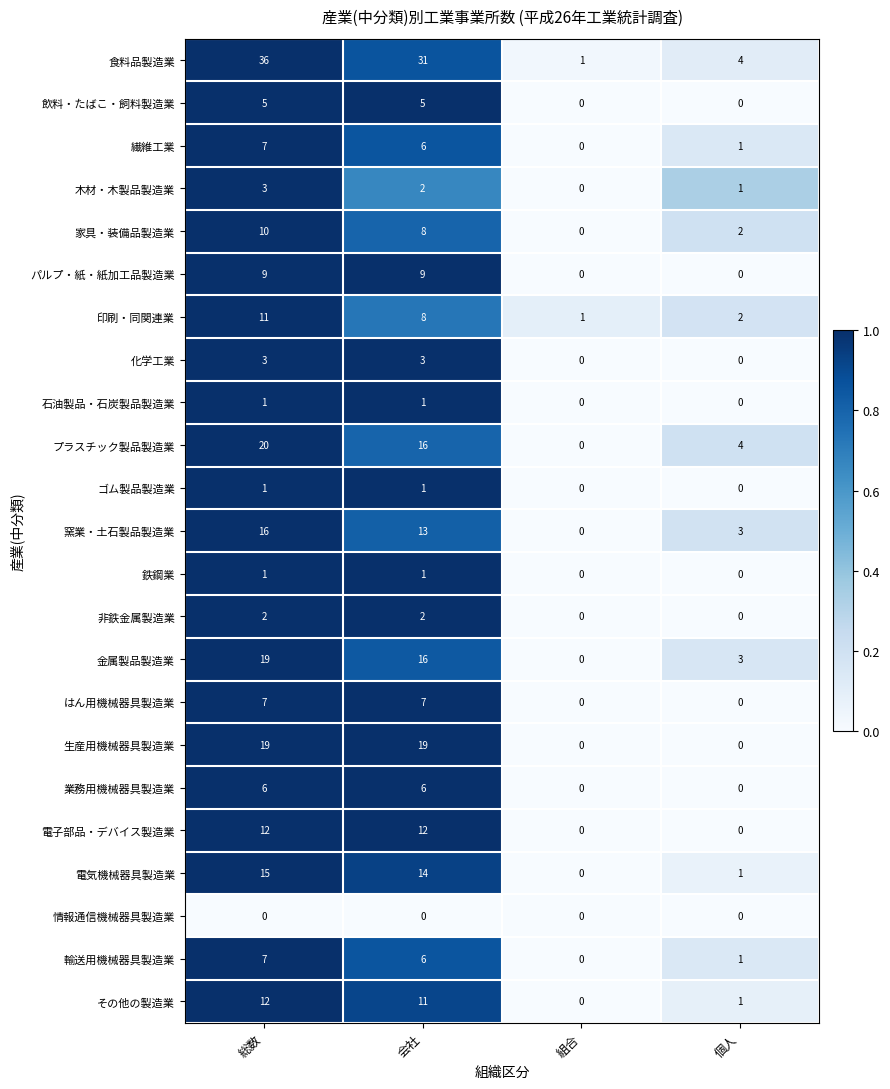

Count the 化学工業 values in the range 0 to 3.

4